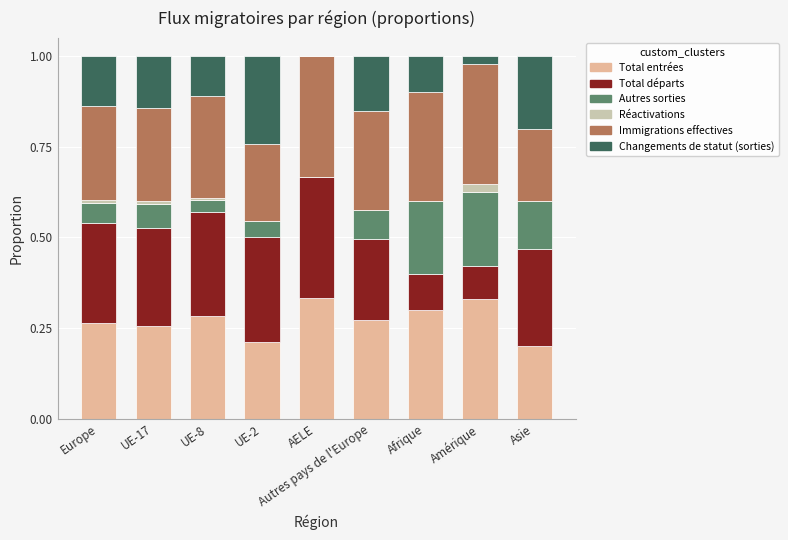

Is it true that Total entrées equals 0.3 at AELE?

True